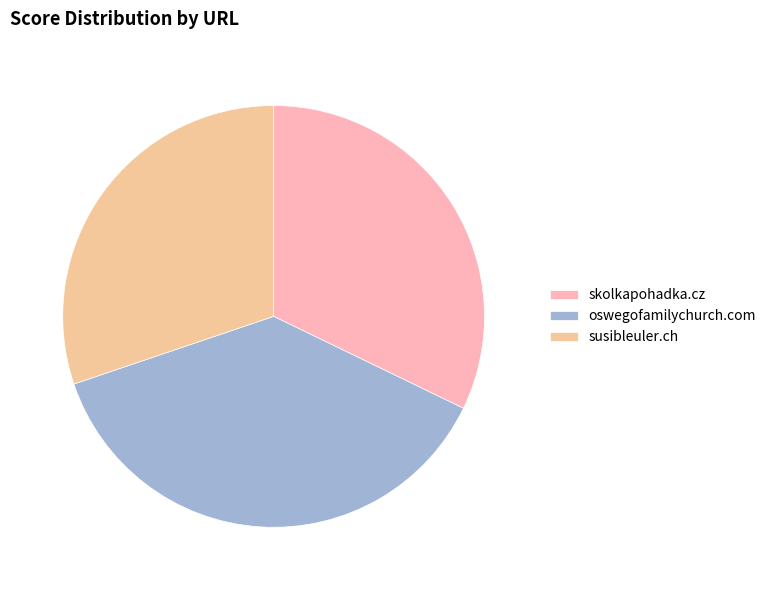

True or false: susibleuler.ch accounts for 40% of the total.

False